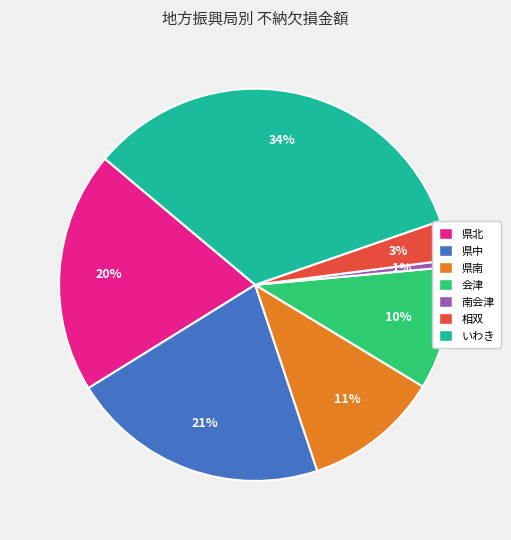

To the nearest percent, what is the combined percentage of 県中 and 県南?

32%